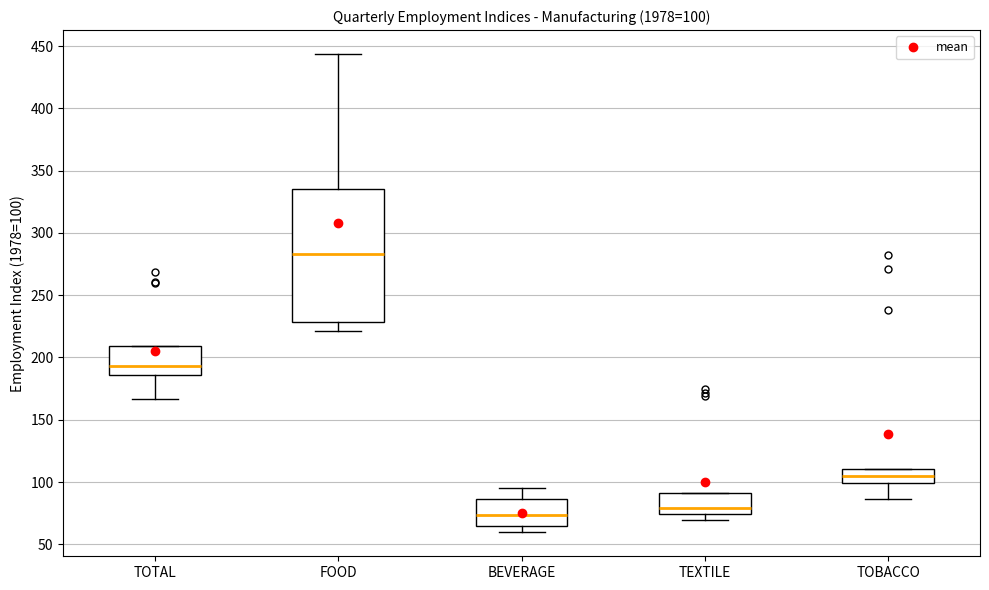

Comparing the boxes themselves (not the whiskers), which one is the tallest?

FOOD